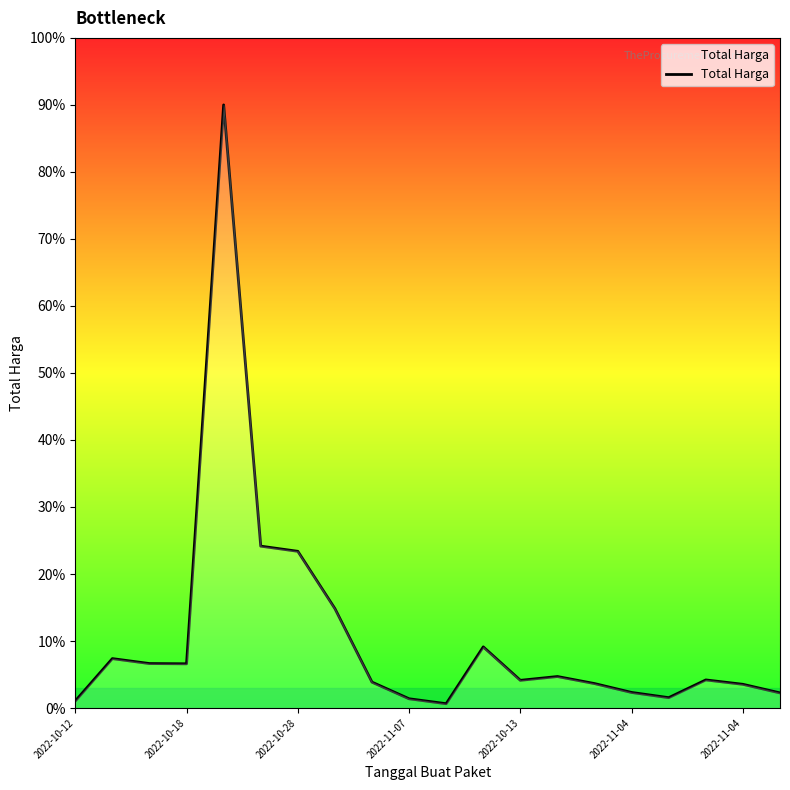

What is the difference between the maximum and minimum values?

89.4